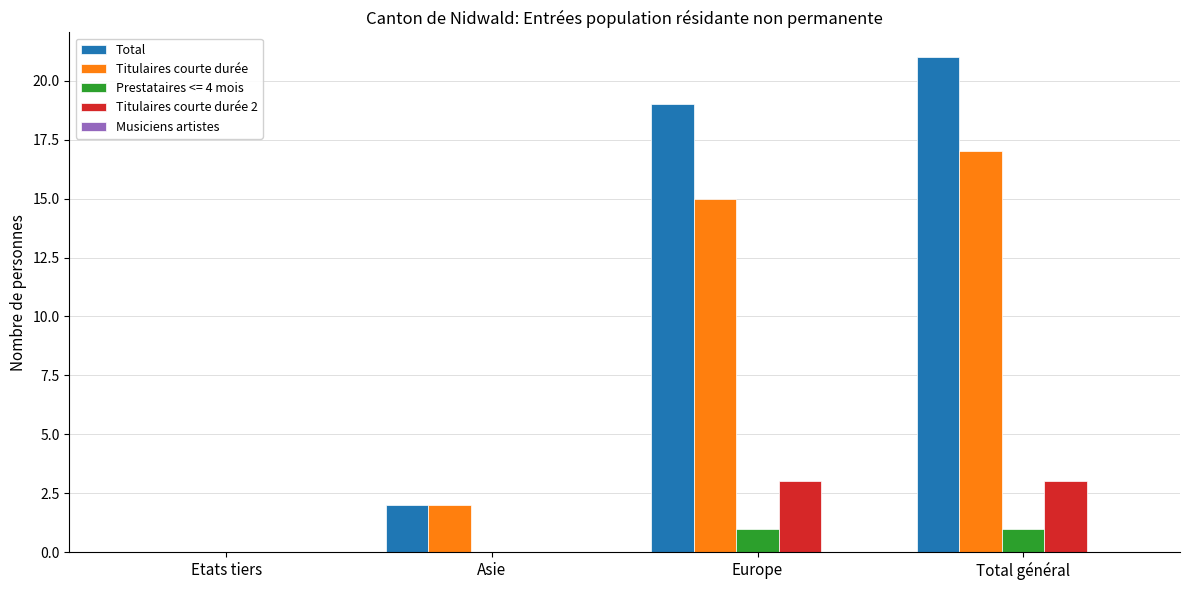

At which label does Titulaires courte durée reach its peak?

Total général